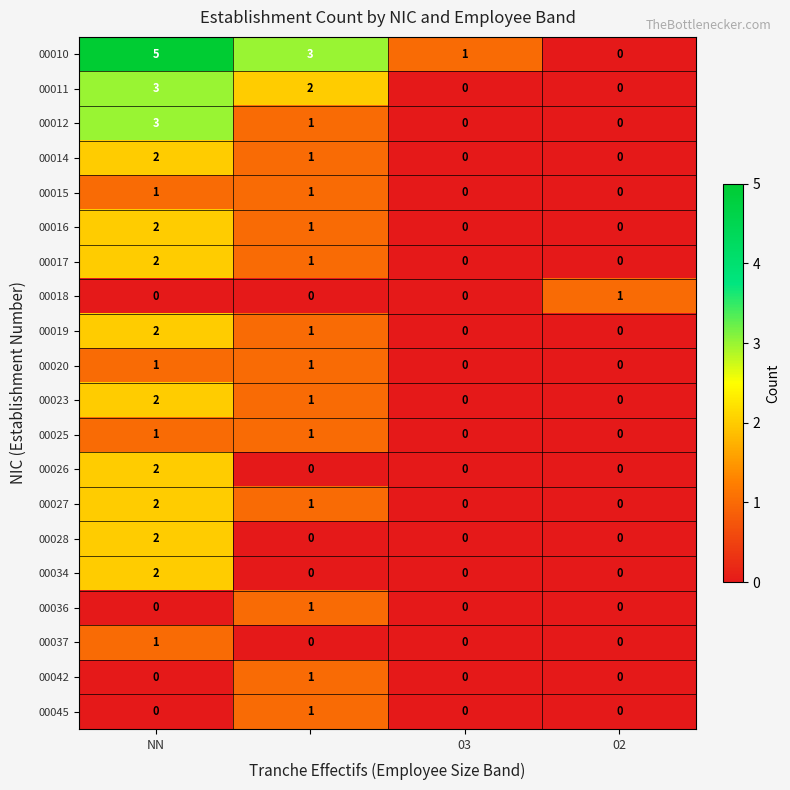

Which series has the largest range (max minus min)?

00010